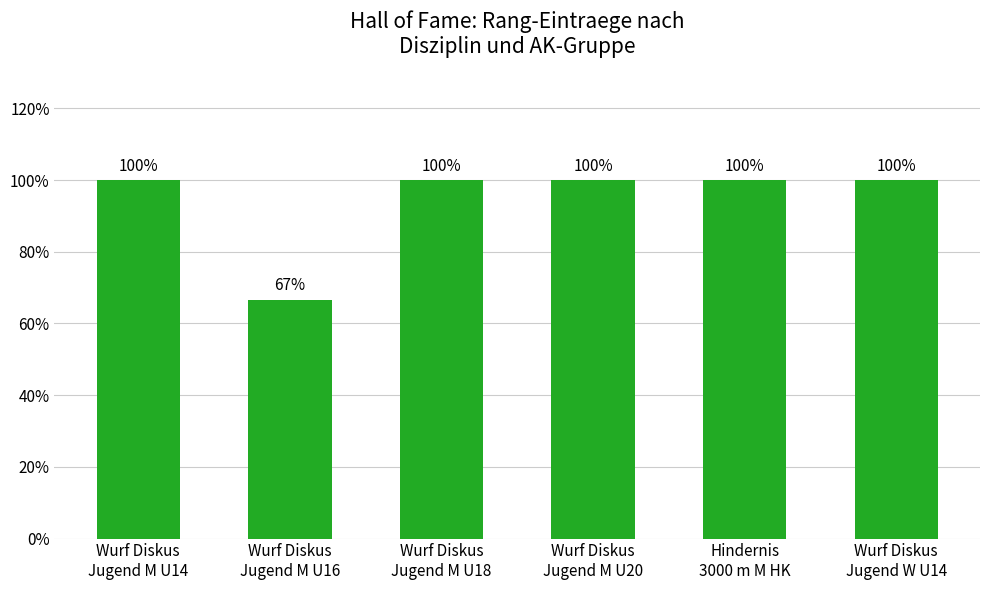

What is the ratio of the value at Wurf Diskus
Jugend W U14 to the value at Wurf Diskus
Jugend M U20?

1.0